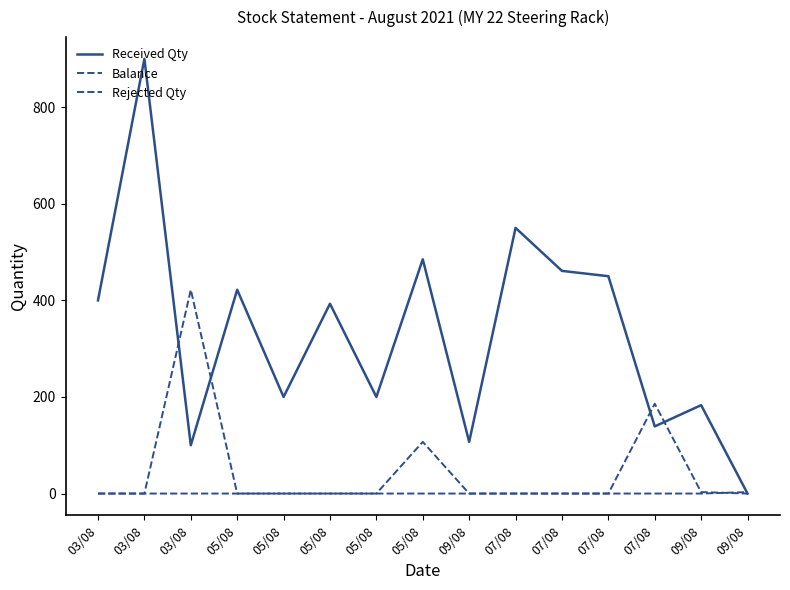

Is this an area chart (filled region under the line)?

No